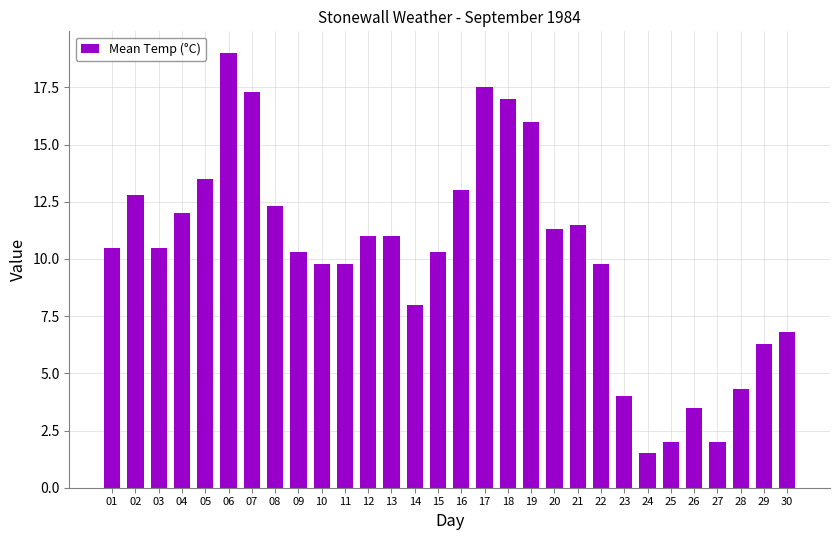

How many series are shown in this chart?

1